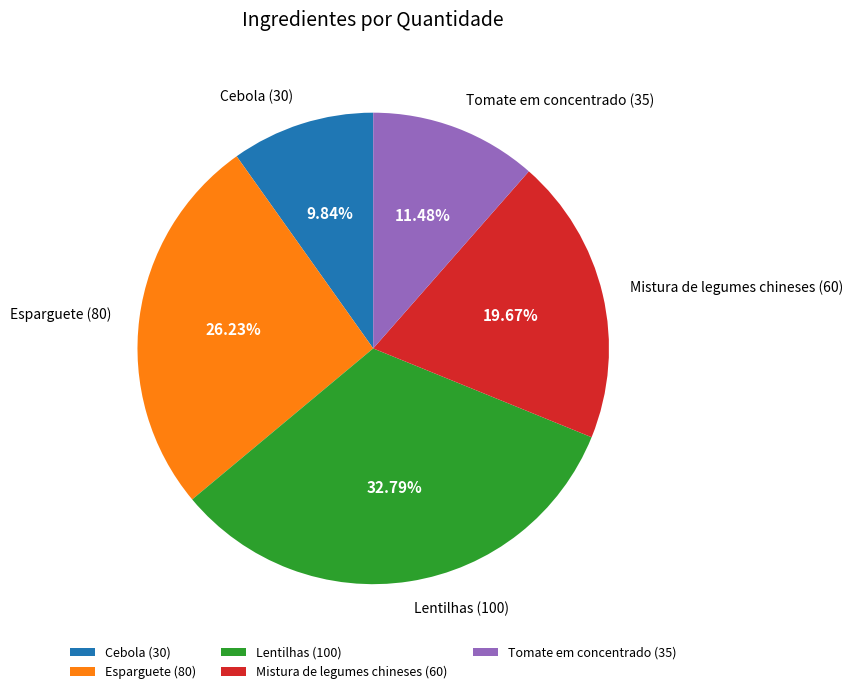

How many segments does this pie chart have?

5